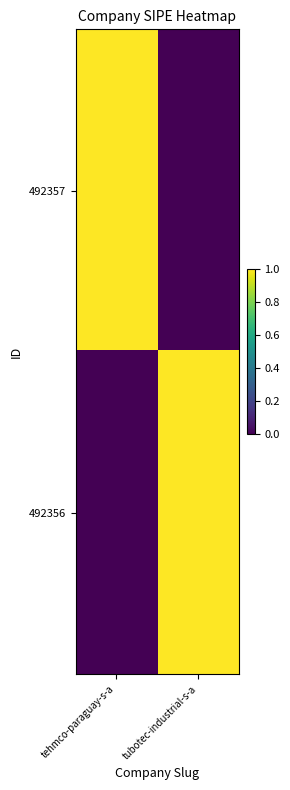

Which series changed the most between tehmco-paraguay-s-a and tubotec-industrial-s-a?

492357